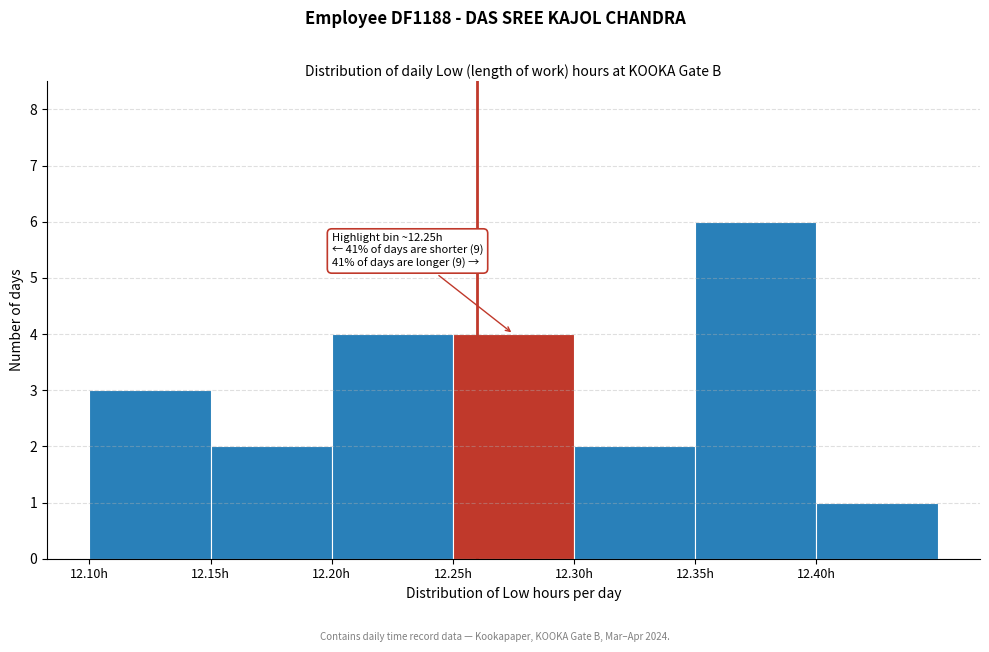

Which range on the x-axis has the tallest bar?

12.35 to 12.40